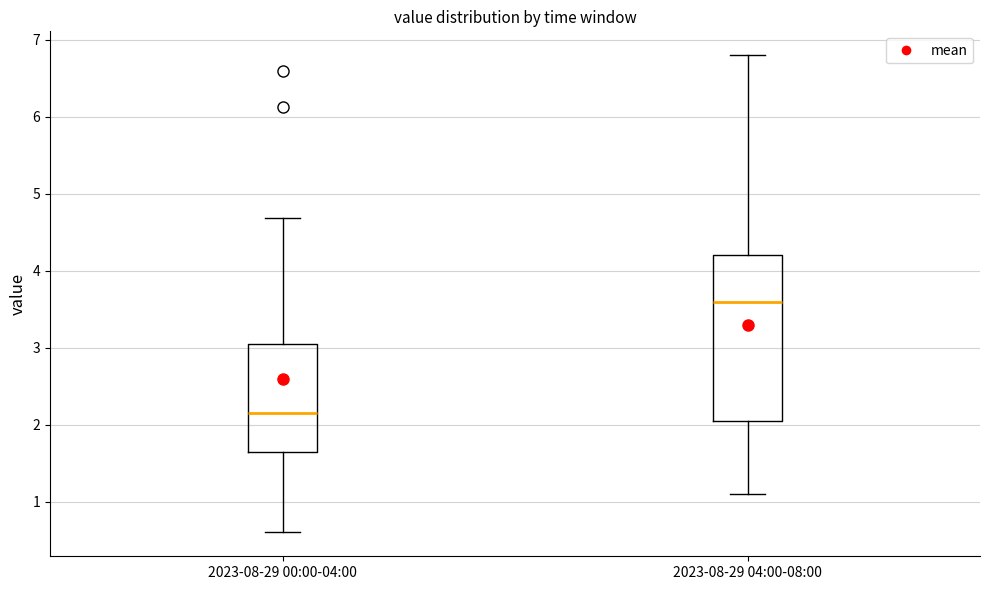

Where does the upper whisker of the box for 2023-08-29 04:00-08:00 end on the y-axis? The values are not printed on the chart, so give them approximately, as read against the axis.

6.8